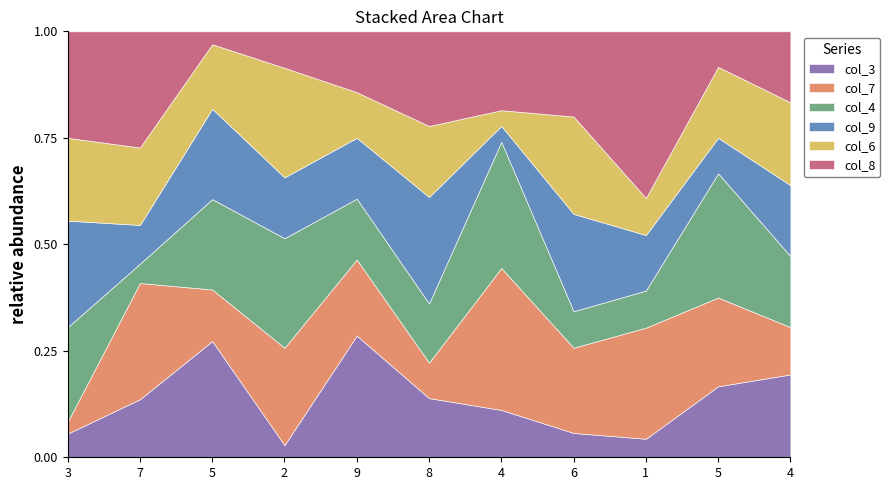

Where is the first local minimum for col_3?

2